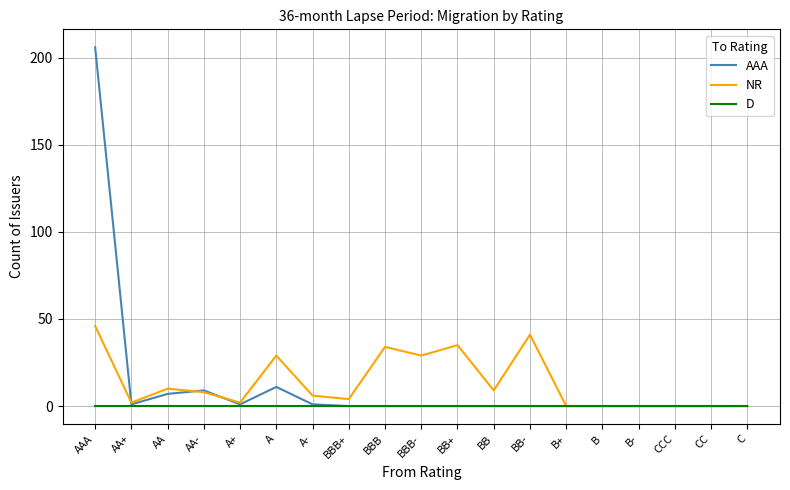

What are all the series names shown in the legend?

AAA, NR, D